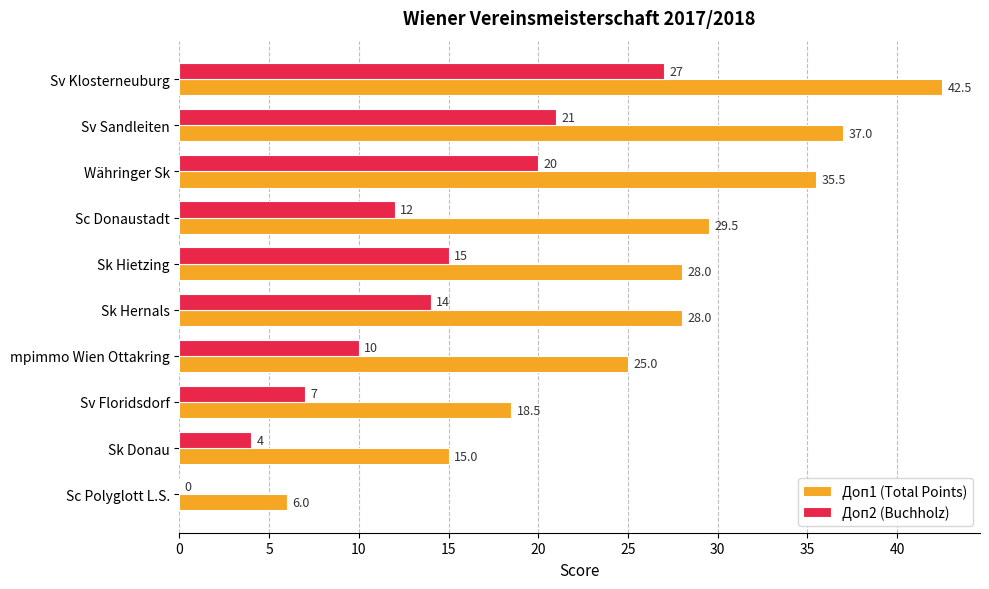

Which series has the widest spread of values?

Доп1 (Total Points)